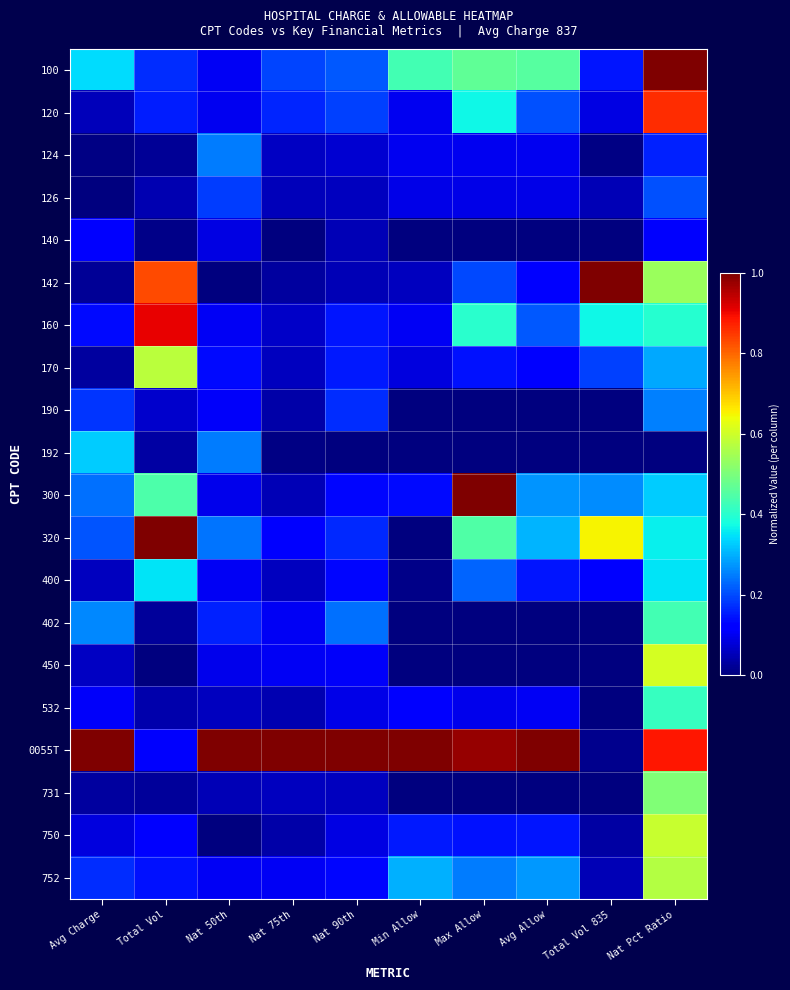

Which series has the largest total across all categories?

0055T